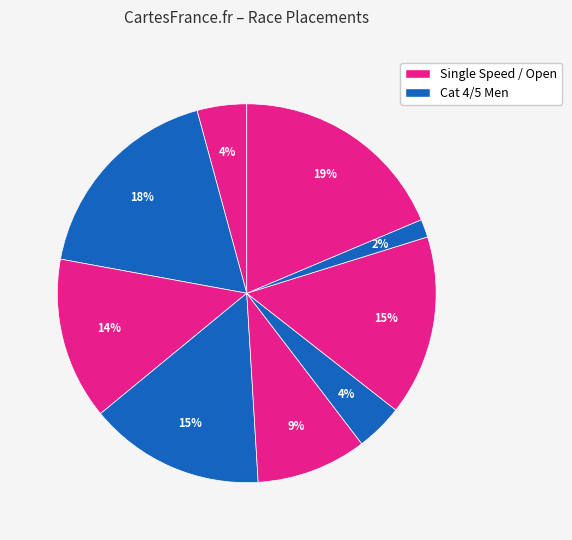

Is there any slice that represents more than half of the pie?

No